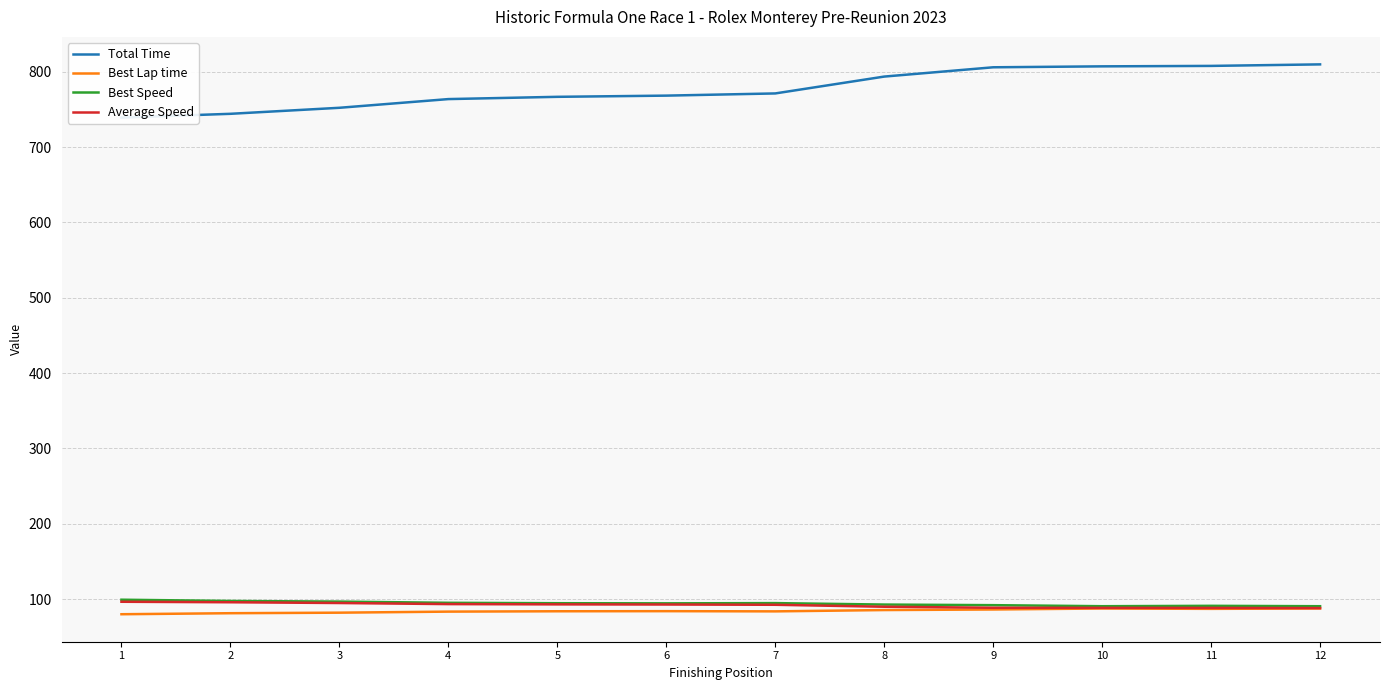

What is the average value of the Best Lap time series?

84.3